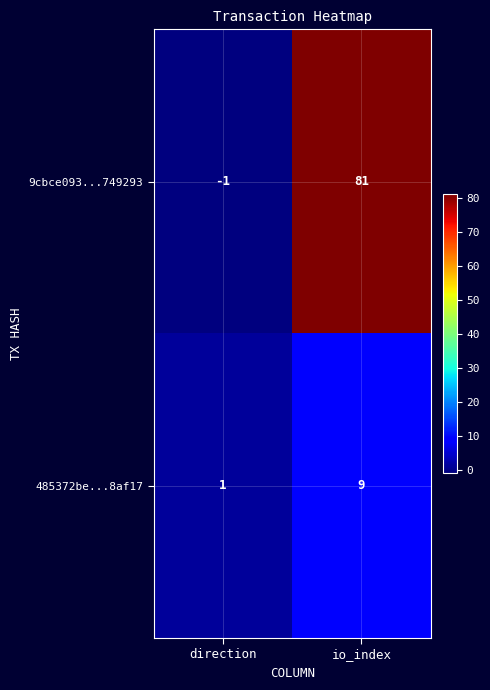

What is the maximum value for 9cbce093...749293?

81